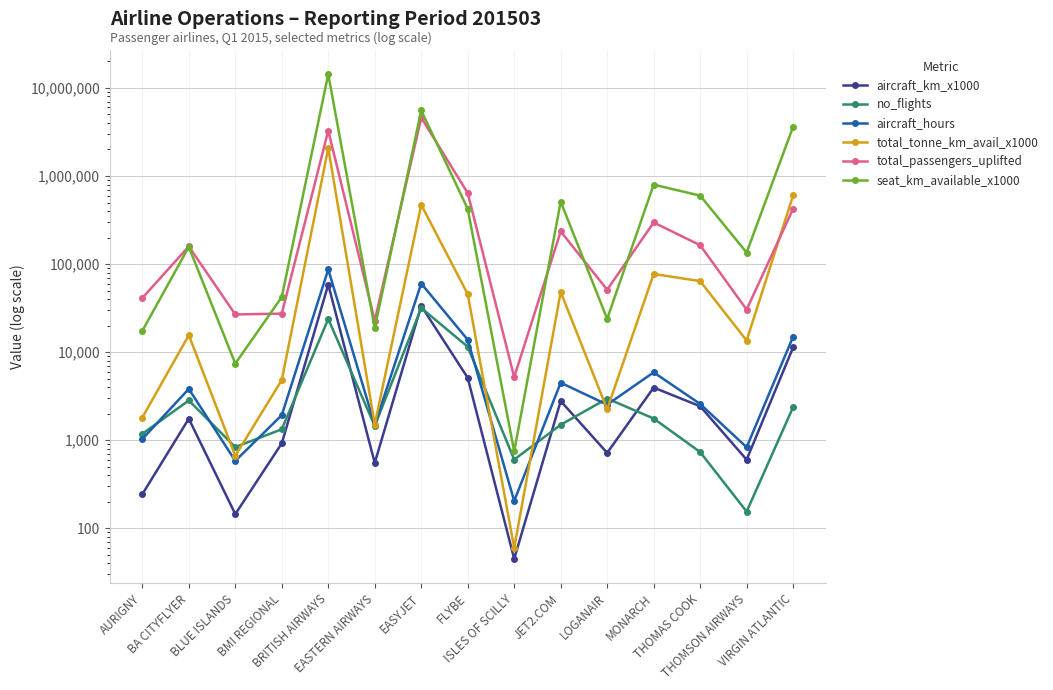

Does the chart display data point markers on the line(s)?

Yes